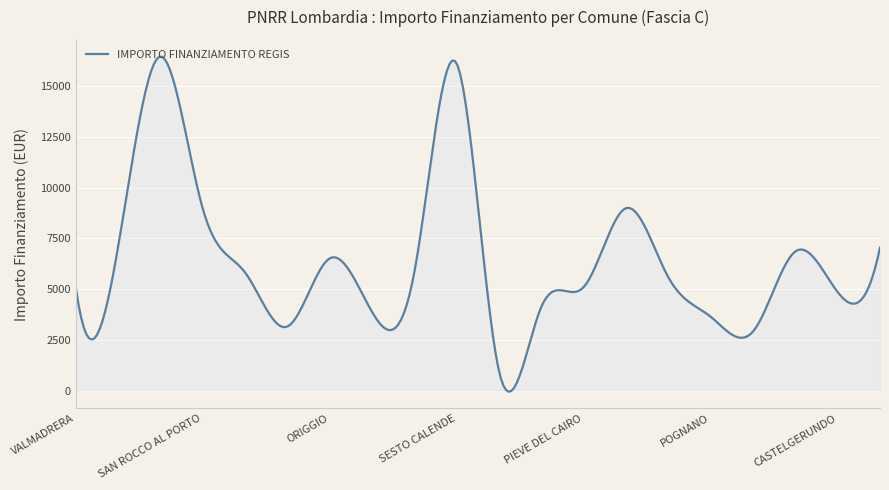

What is the greatest value displayed?

16455.8